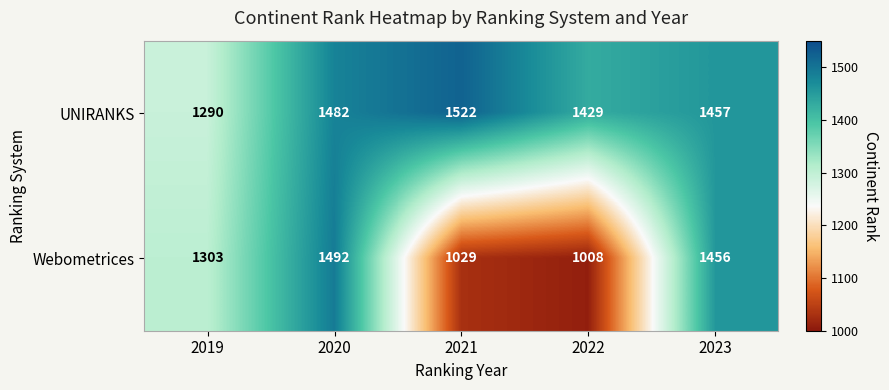

Count the number of categories in the chart.

5